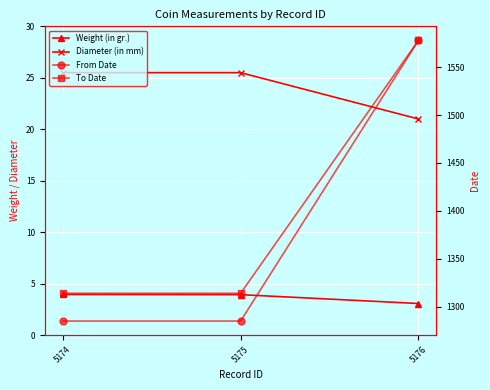

The To Date series shows 1578.0 at 5176. True or false?

True